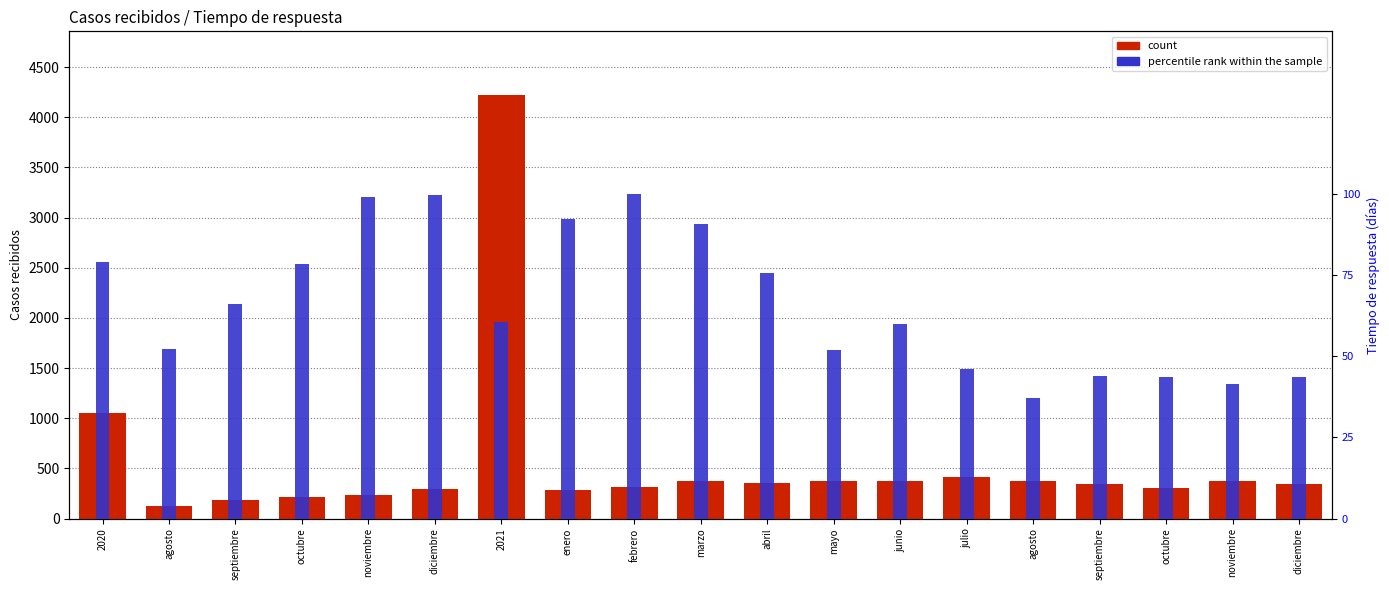

Which series has the widest spread of values?

count